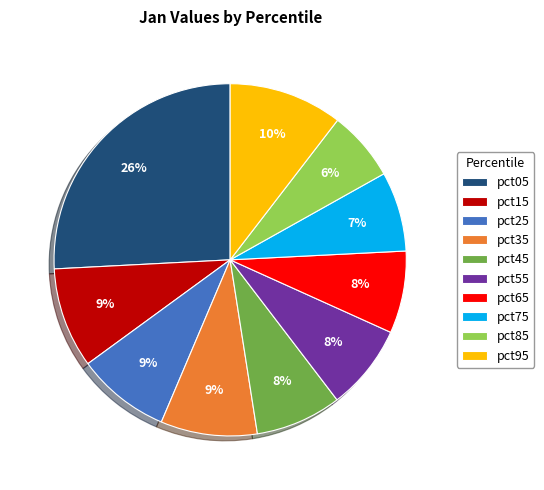

To the nearest percent, what percentage of the pie is pct25?

9%